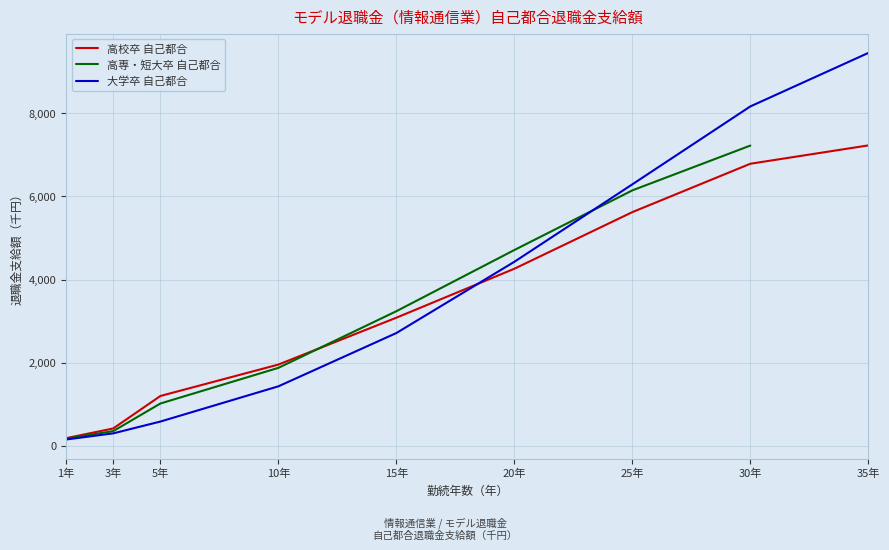

Does the chart have visible grid lines?

Yes